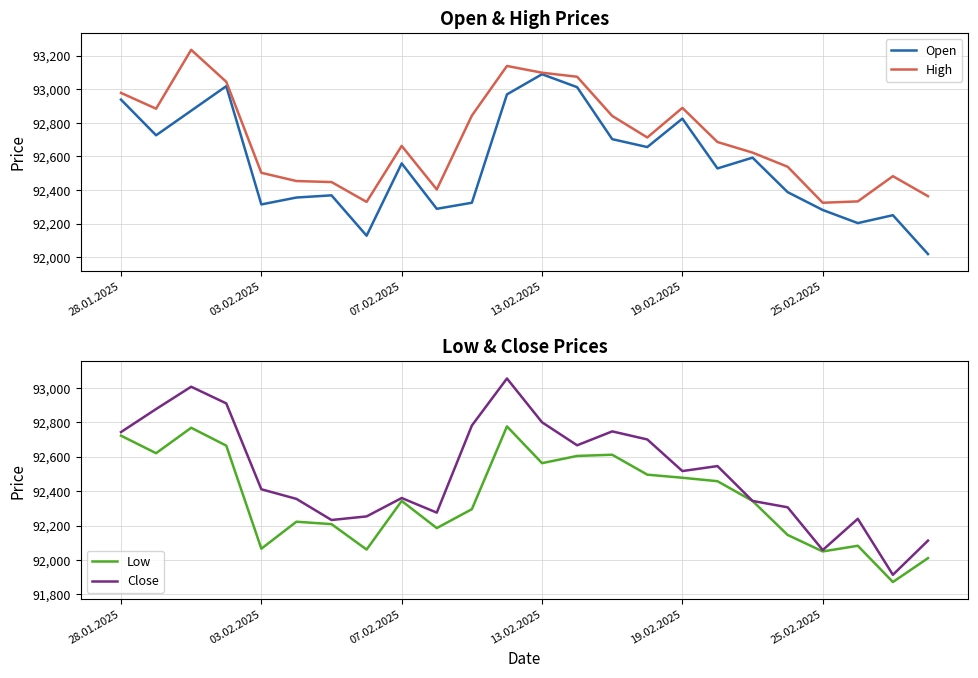

What is the highest value of the Close series?

93056